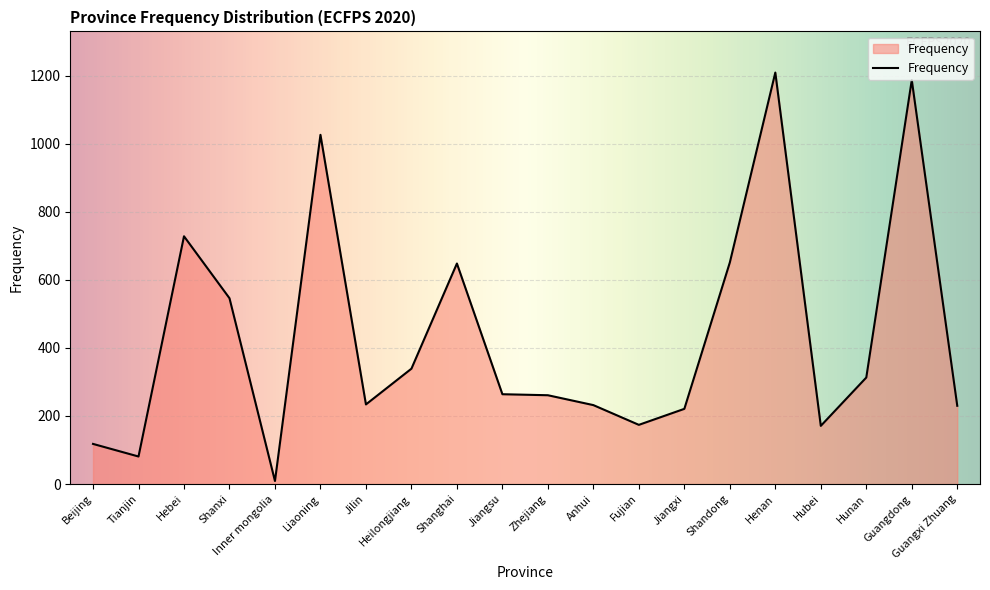

True or false: the data shows 260 at Liaoning.

False